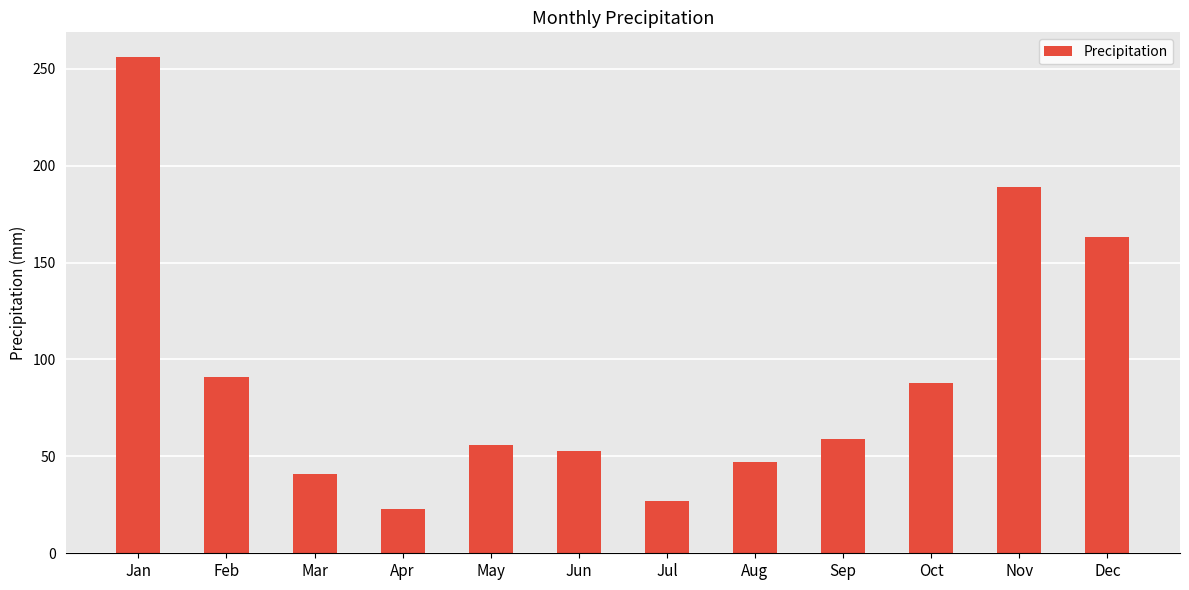

What is the smallest value displayed?

23